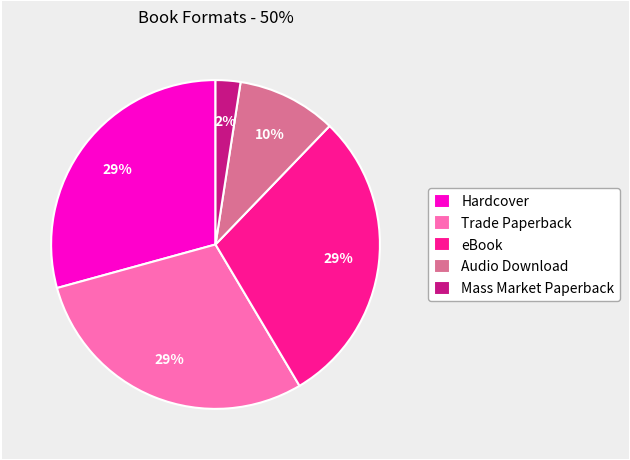

Does any single category account for the majority?

No